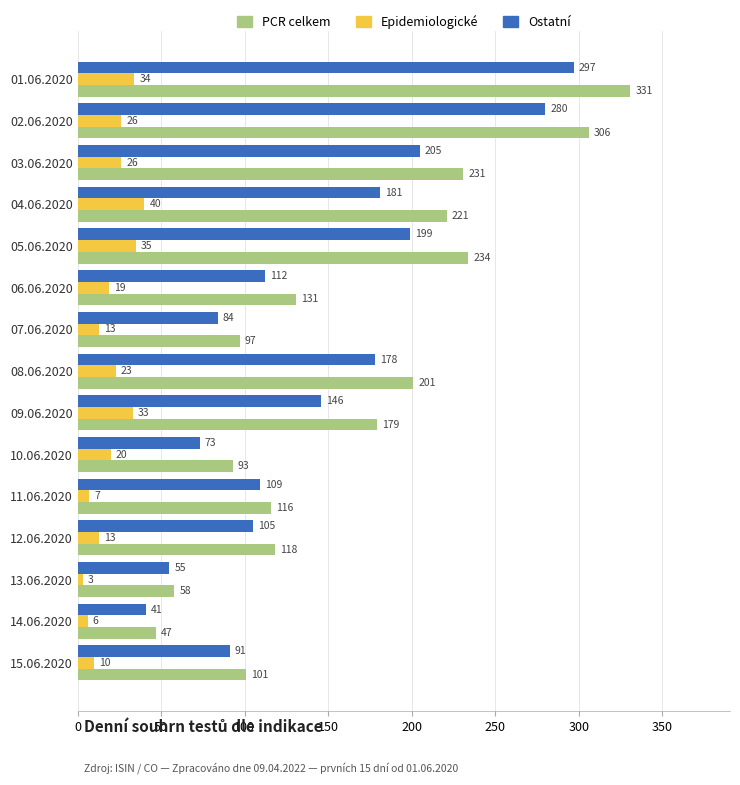

Which series changed the most between 12.06.2020 and 15.06.2020?

PCR celkem